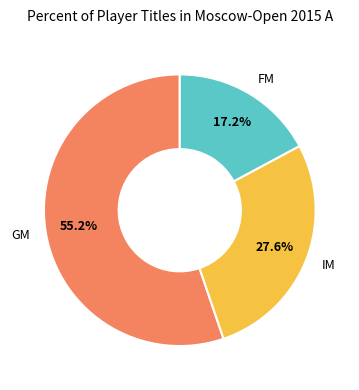

To the nearest percent, what is the average slice percentage?

33%